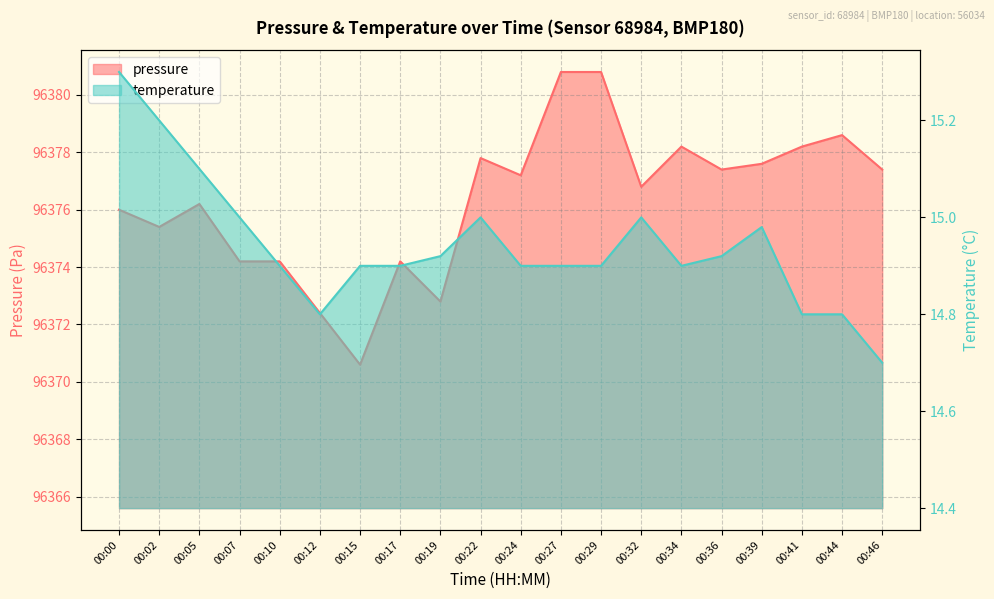

Where is the first local minimum for temperature?

00:12